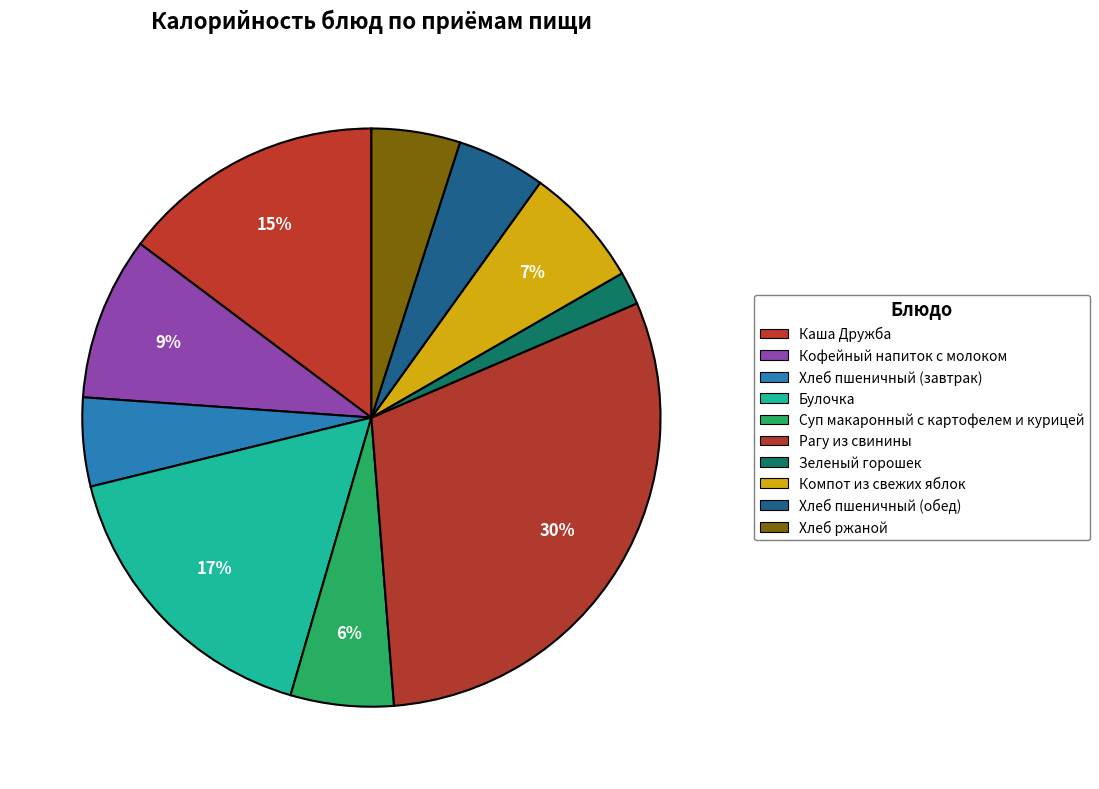

The Суп макаронный с картофелем и курицей slice represents 6% of the pie. True or false?

True